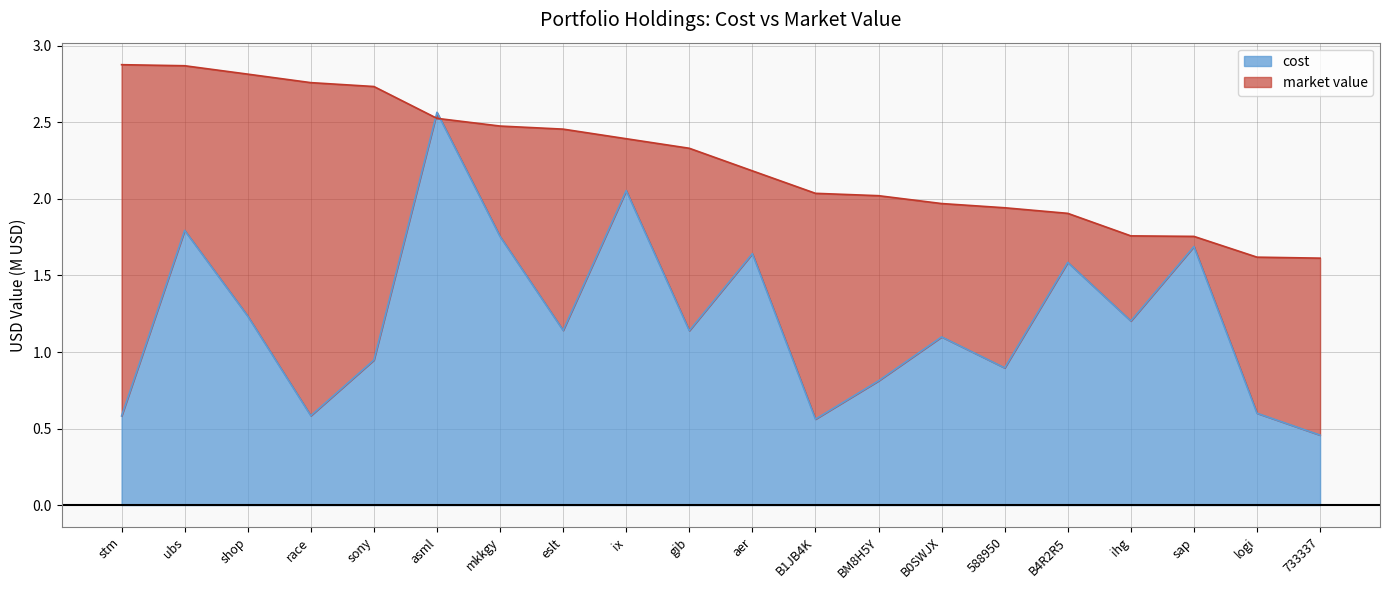

At which label does market value first exceed 2?

stm